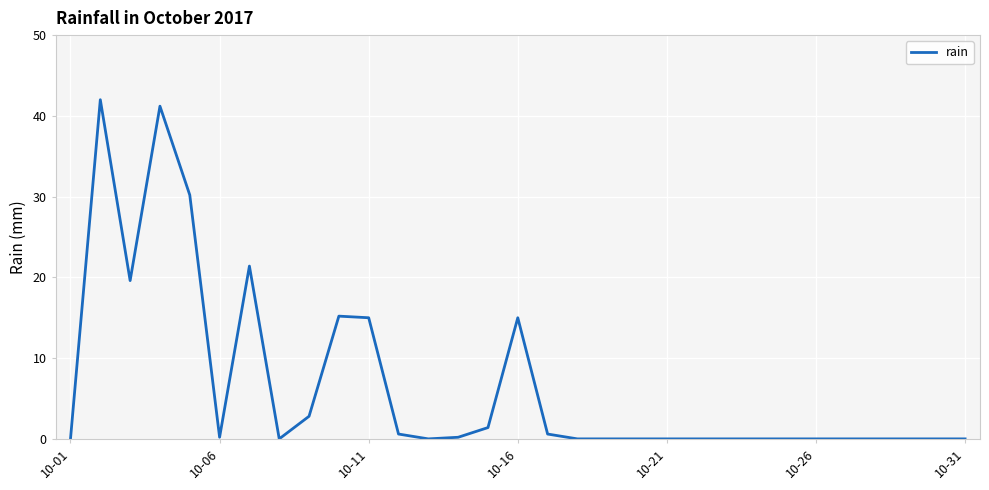

What is the difference between the maximum and minimum values?

42.0